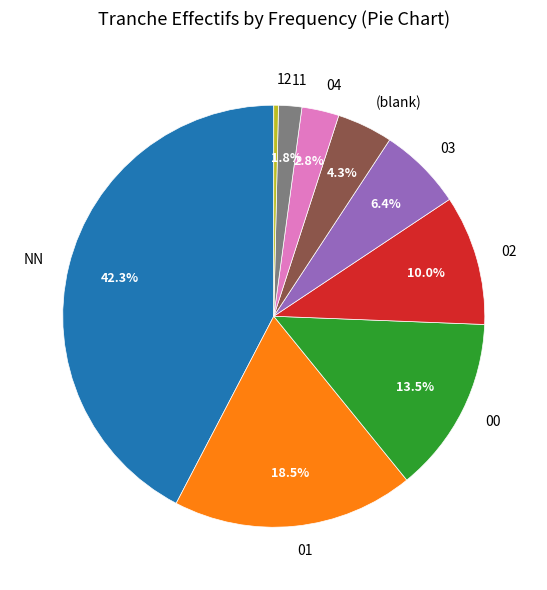

Count the number of slices in the pie.

9